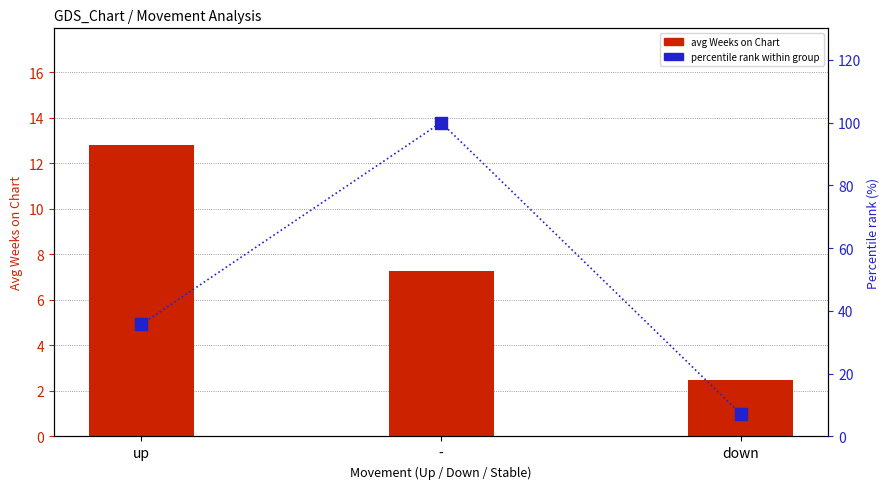

At which category is the sum across all series the highest?

-